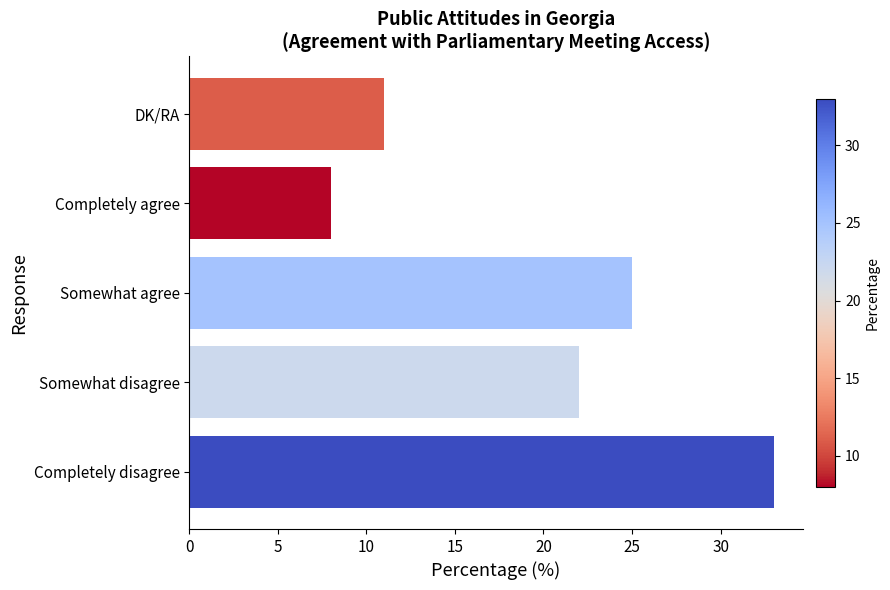

Where is the data nearest to the value 20?

Somewhat disagree